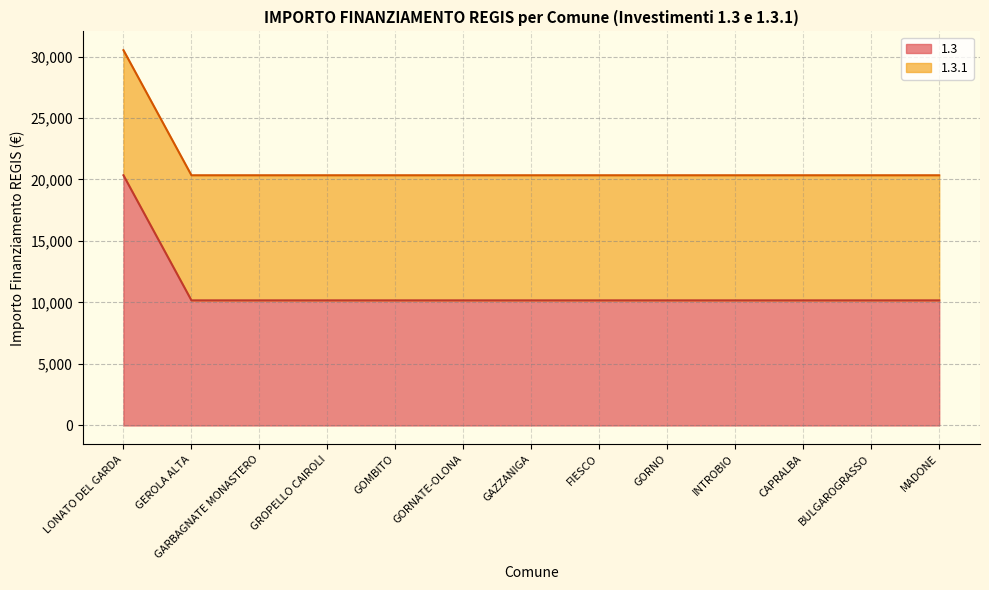

True or false: there are more than 2 points higher than both neighbors.

False